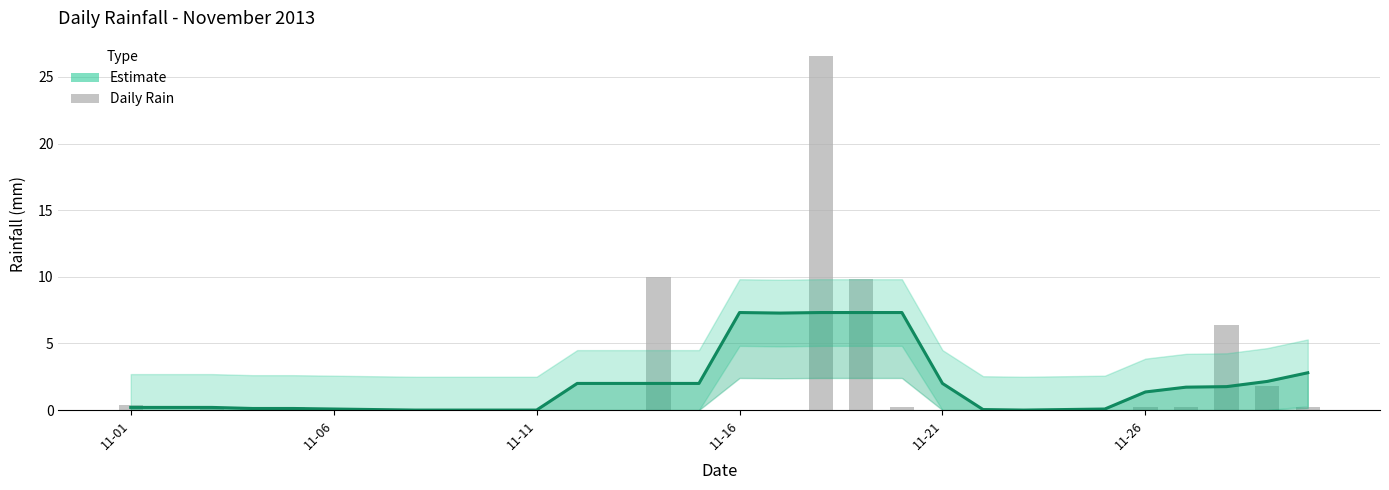

How many series are shown in this chart?

2